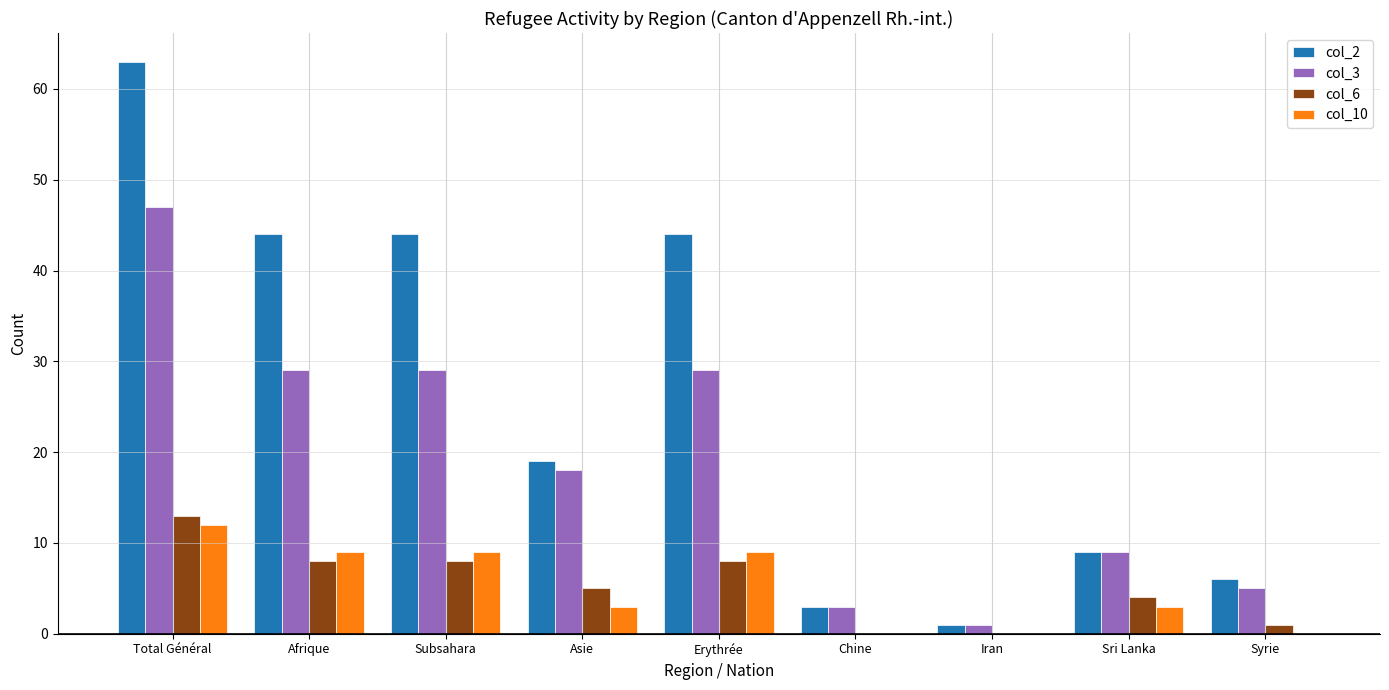

The col_2 series shows 9 at Sri Lanka. True or false?

True